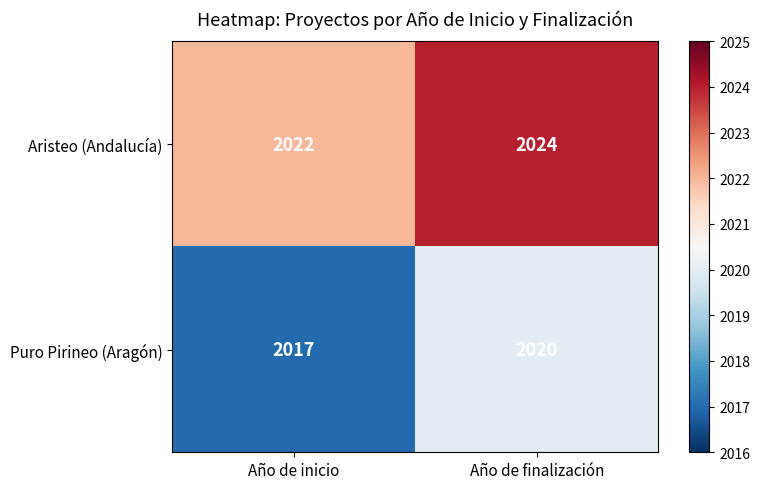

What is the greatest value displayed?

2024